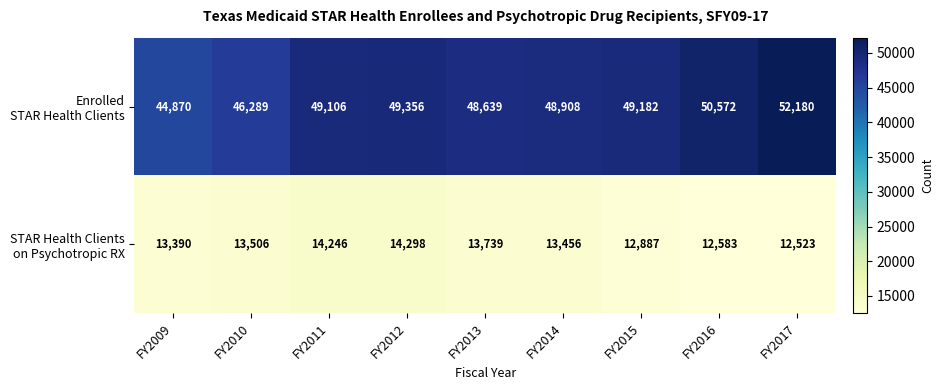

What is the difference between the highest and lowest values at FY2013?

34900